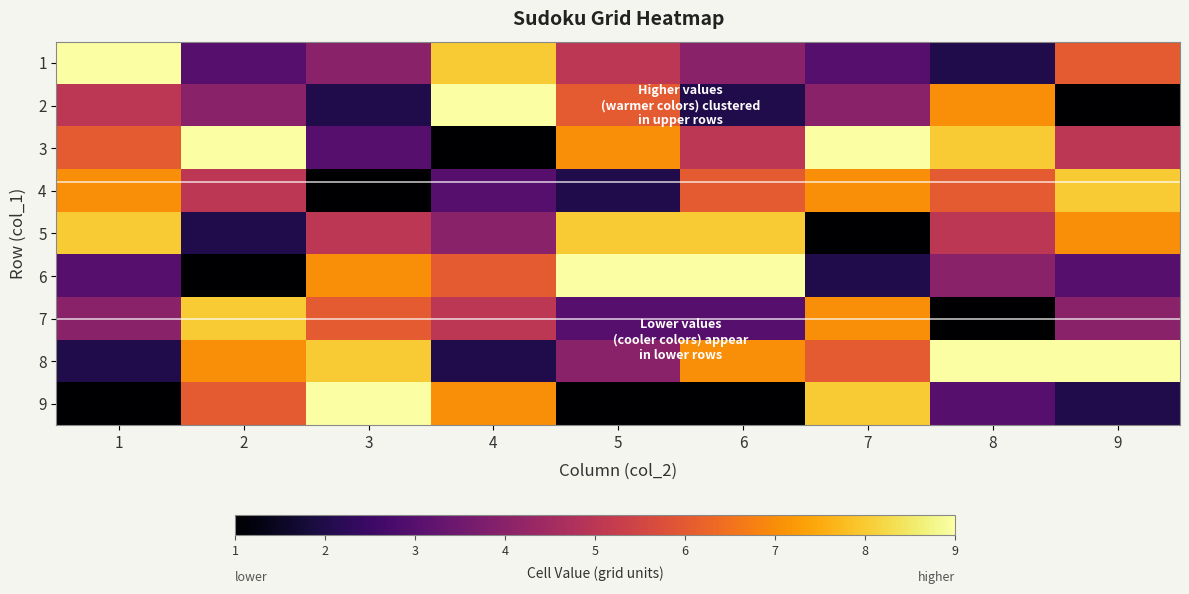

At which category is the sum across all series the highest?

7